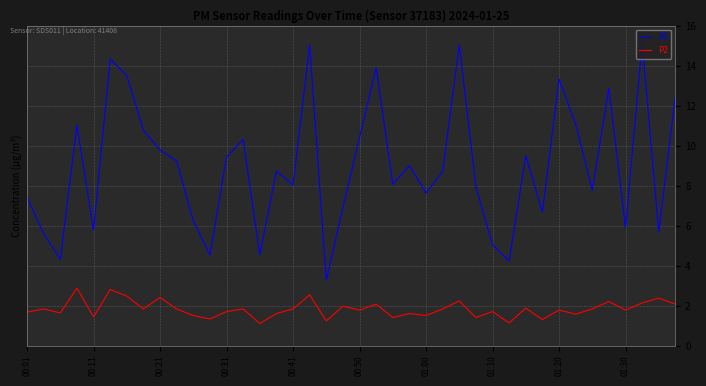

True or false: P2 and P1 intersect in this chart.

False